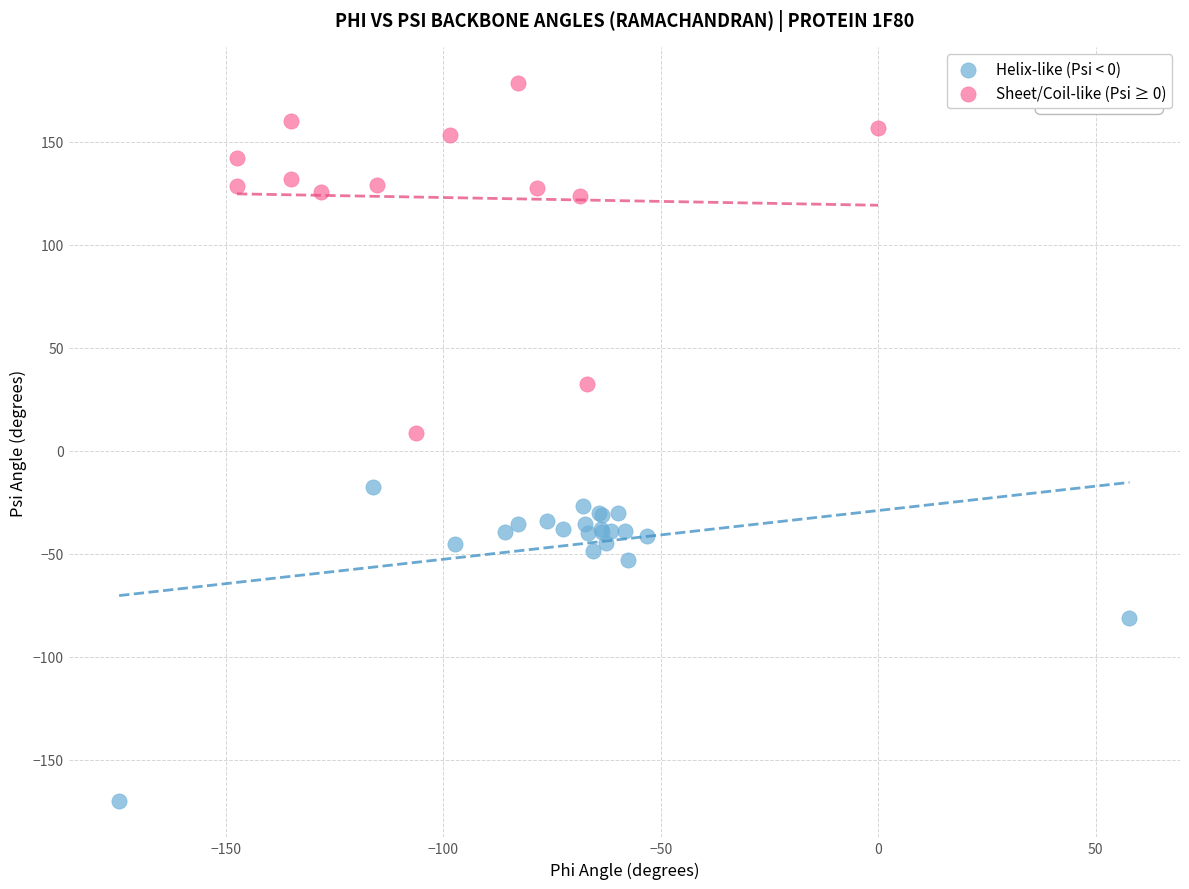

Which series contains the lowest Y value?

Helix-like (Psi < 0)